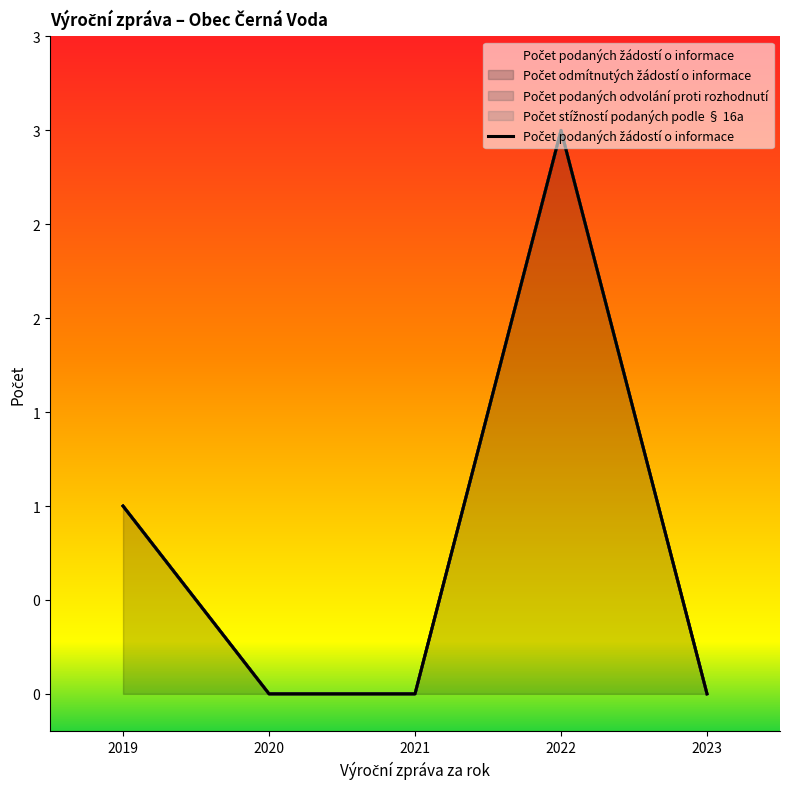

The value at 2023 is 0. True or false?

True